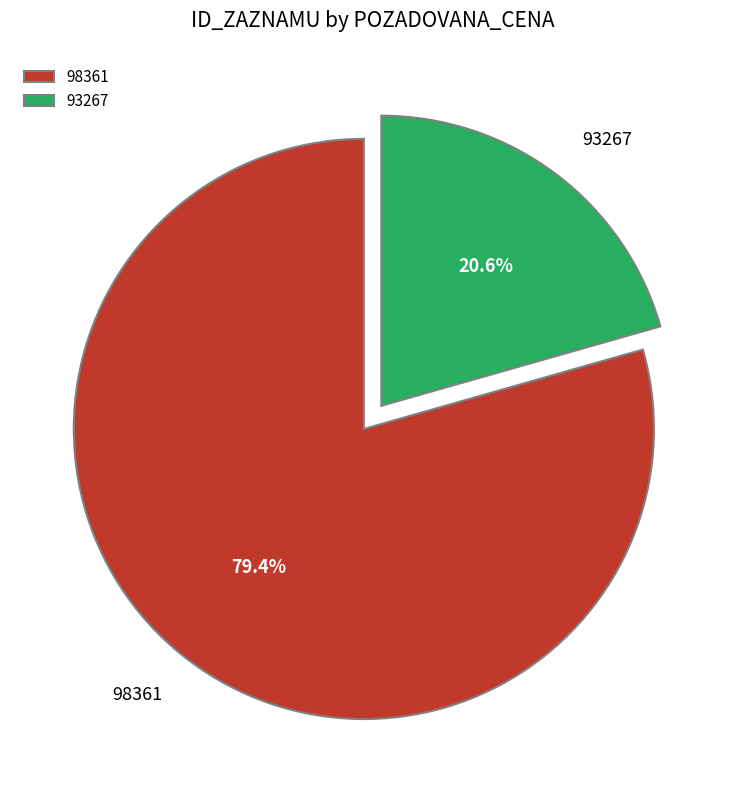

What portion of the pie excludes 98361?

20.6%